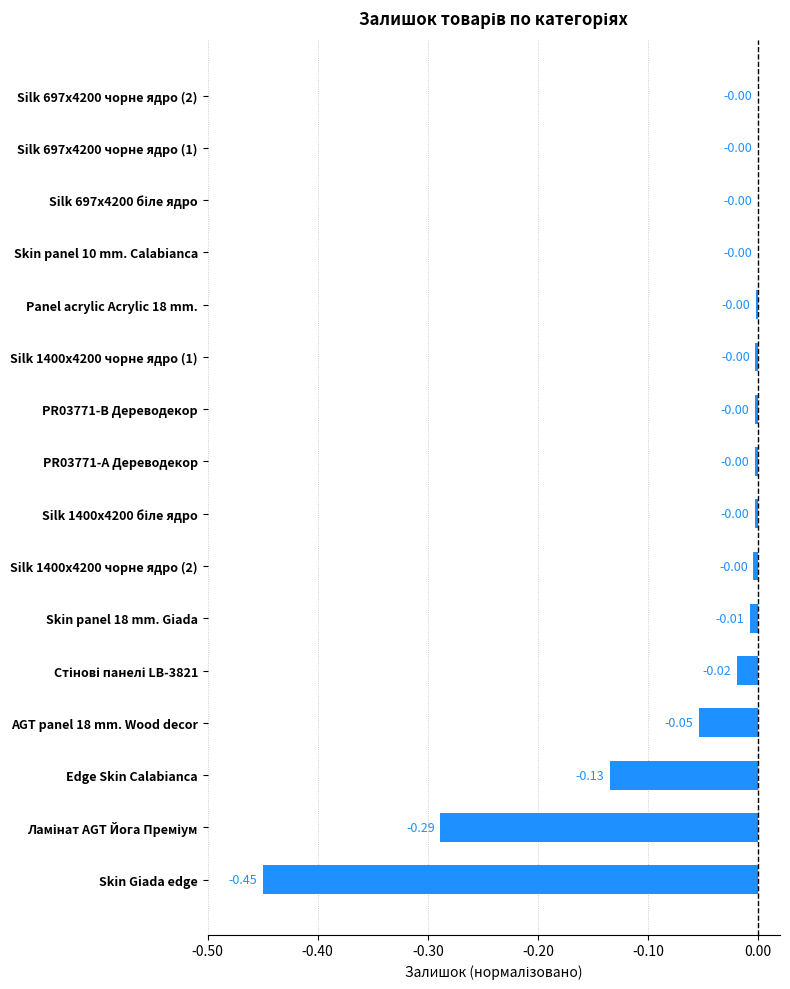

Between Edge Skin Calabianca and Silk 697x4200 чорне ядро (2), which is larger?

Silk 697x4200 чорне ядро (2)